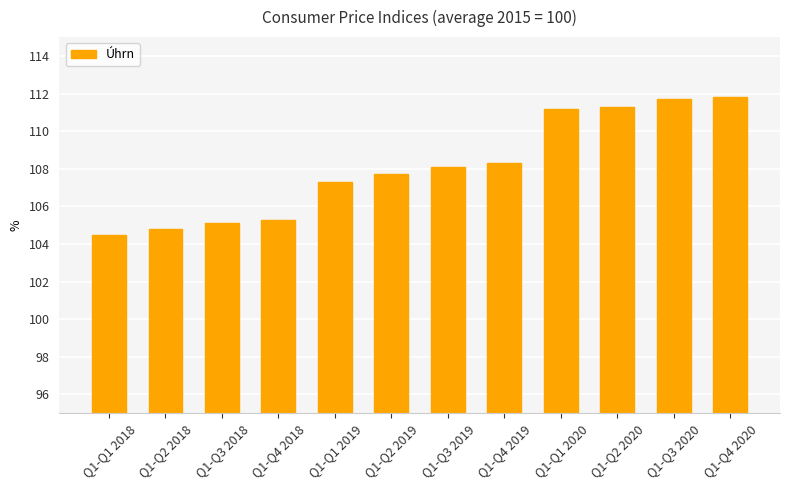

What is the difference between the values at Q1-Q2 2018 and Q1-Q3 2020?

6.9